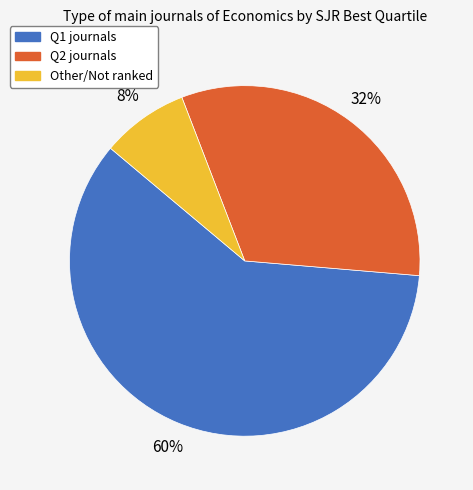

Which category has the biggest portion of the pie?

Q1